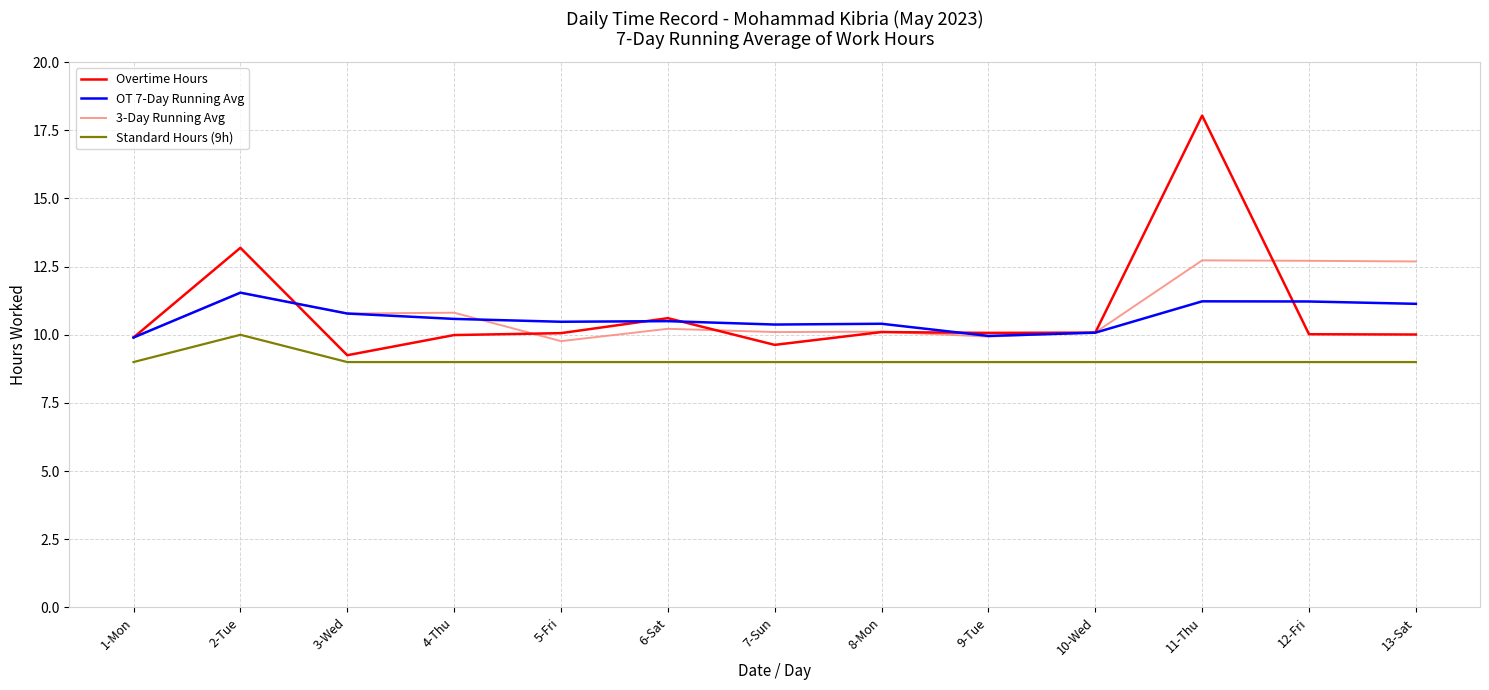

How many series are shown in this chart?

4